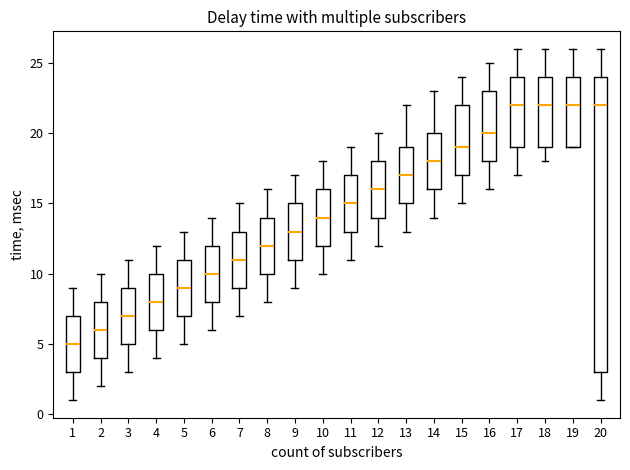

Reading left to right, transcribe this box plot: for each box, give where its median line is, the range the box spans, and where its two whiskers end, as read against the y-axis. The values are not printed on the chart, so give them approximately, as read against the axis.

1: median 5, box 3 to 7, whiskers 1 to 9
2: median 6, box 4 to 8, whiskers 2 to 10
3: median 7, box 5 to 9, whiskers 3 to 11
4: median 8, box 6 to 10, whiskers 4 to 12
5: median 9, box 7 to 11, whiskers 5 to 13
6: median 10, box 8 to 12, whiskers 6 to 14
7: median 11, box 9 to 13, whiskers 7 to 15
8: median 12, box 10 to 14, whiskers 8 to 16
9: median 13, box 11 to 15, whiskers 9 to 17
10: median 14, box 12 to 16, whiskers 10 to 18
11: median 15, box 13 to 17, whiskers 11 to 19
12: median 16, box 14 to 18, whiskers 12 to 20
13: median 17, box 15 to 19, whiskers 13 to 22
14: median 18, box 16 to 20, whiskers 14 to 23
15: median 19, box 17 to 22, whiskers 15 to 24
16: median 20, box 18 to 23, whiskers 16 to 25
17: median 22, box 19 to 24, whiskers 17 to 26
18: median 22, box 19 to 24, whiskers 18 to 26
19: median 22, box 19 to 24, whiskers 19 to 26
20: median 22, box 3 to 24, whiskers 1 to 26